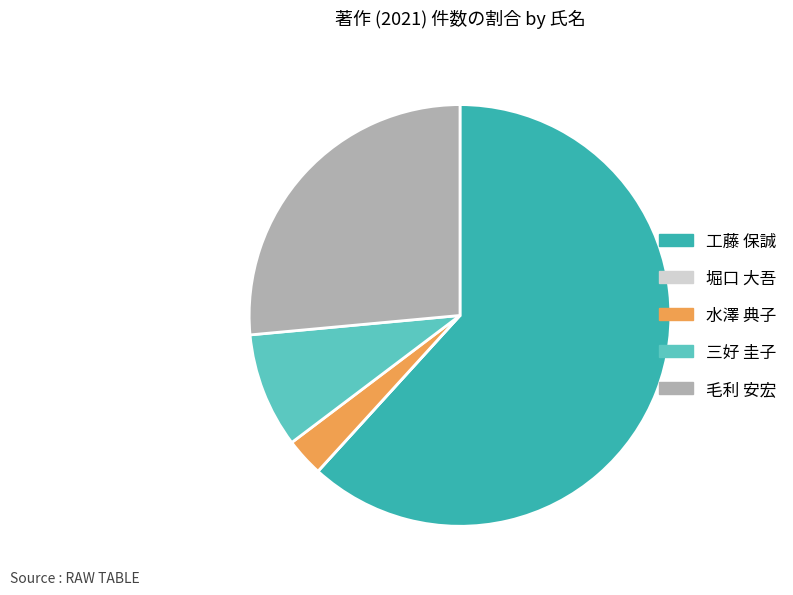

Does 工藤 保誠 represent more than half of the total?

Yes